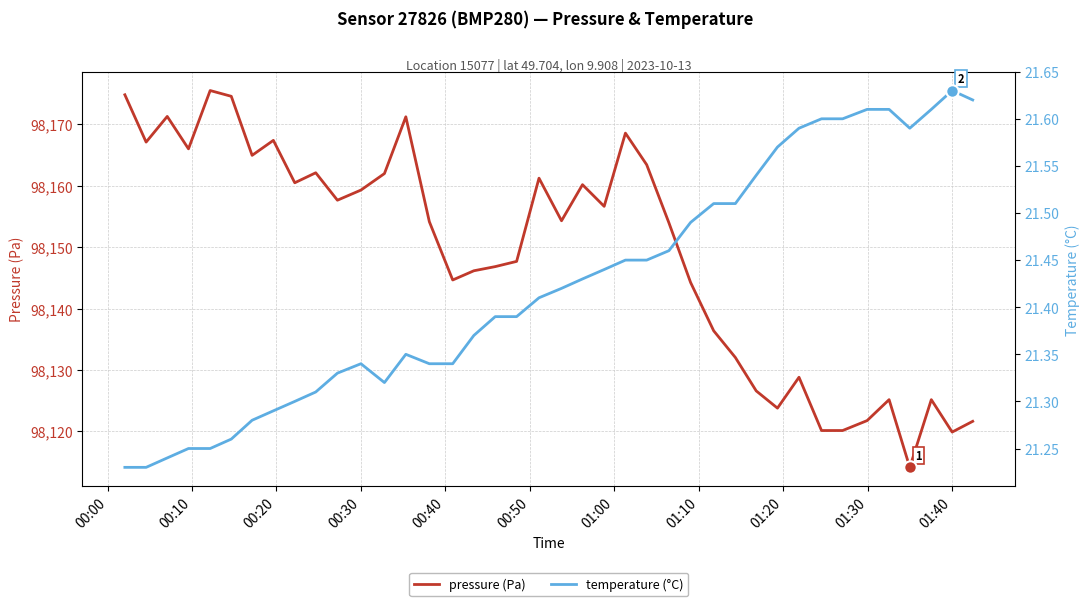

How many lines are shown in the chart?

2